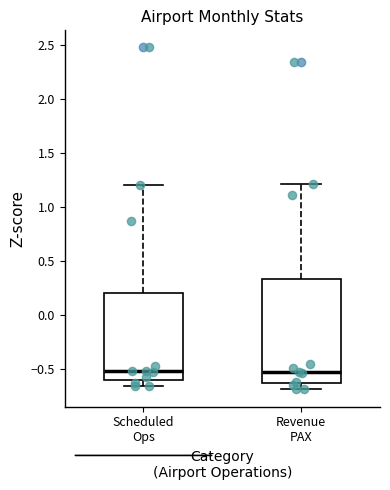

Which box is the tallest, from its lower edge to its upper edge?

Revenue PAX